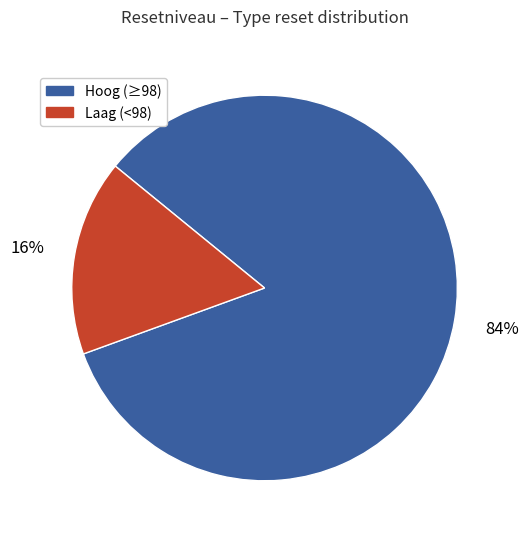

Does any single category account for the majority?

Yes